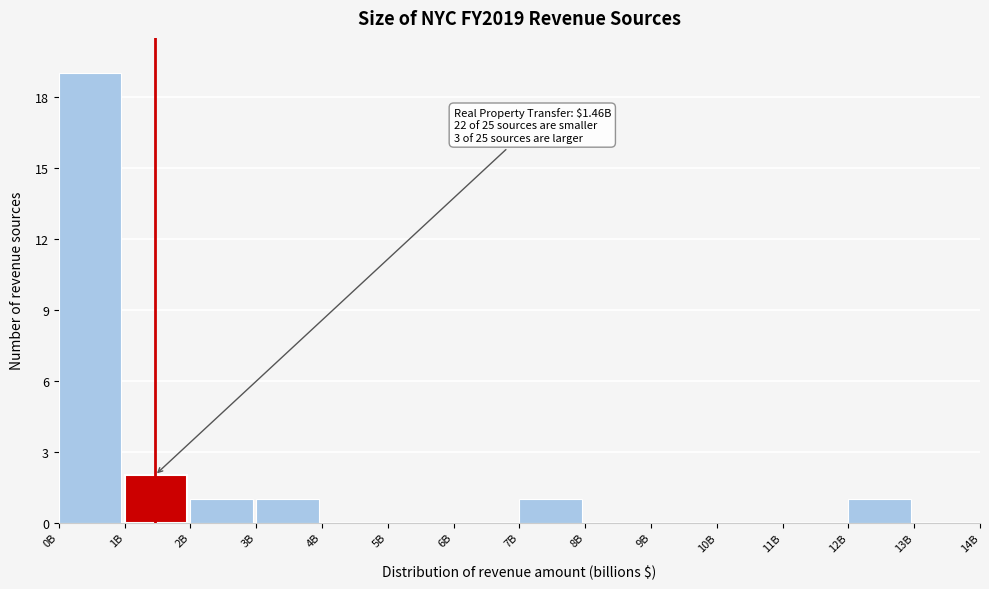

Reading left to right, list all the values displayed in this chart.

0B=19	1B=2	2B=1	3B=1	4B=0	5B=0	6B=0	7B=1	8B=0	9B=0	10B=0	11B=0	12B=1	13B=0